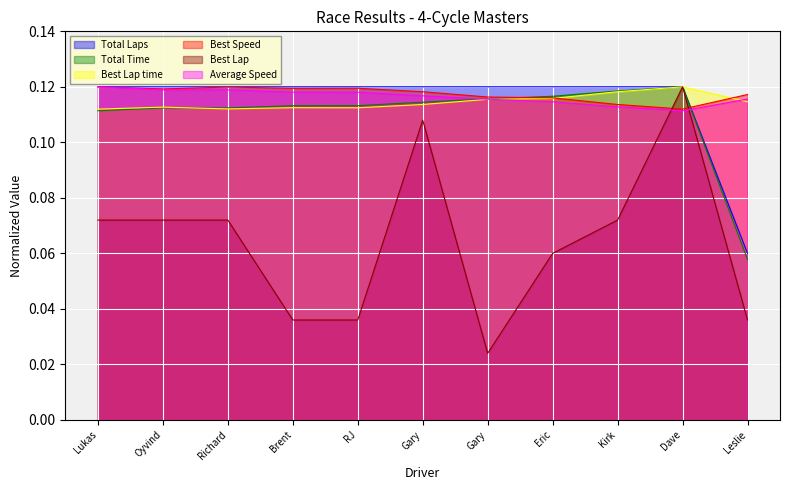

The Average Speed series shows 0.1 at Brent. True or false?

True